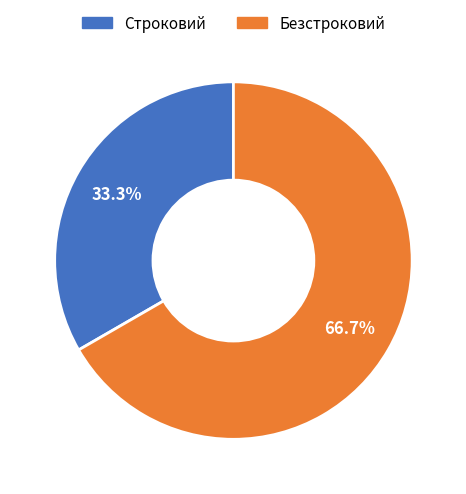

Which category has the biggest portion of the pie?

Безстроковий